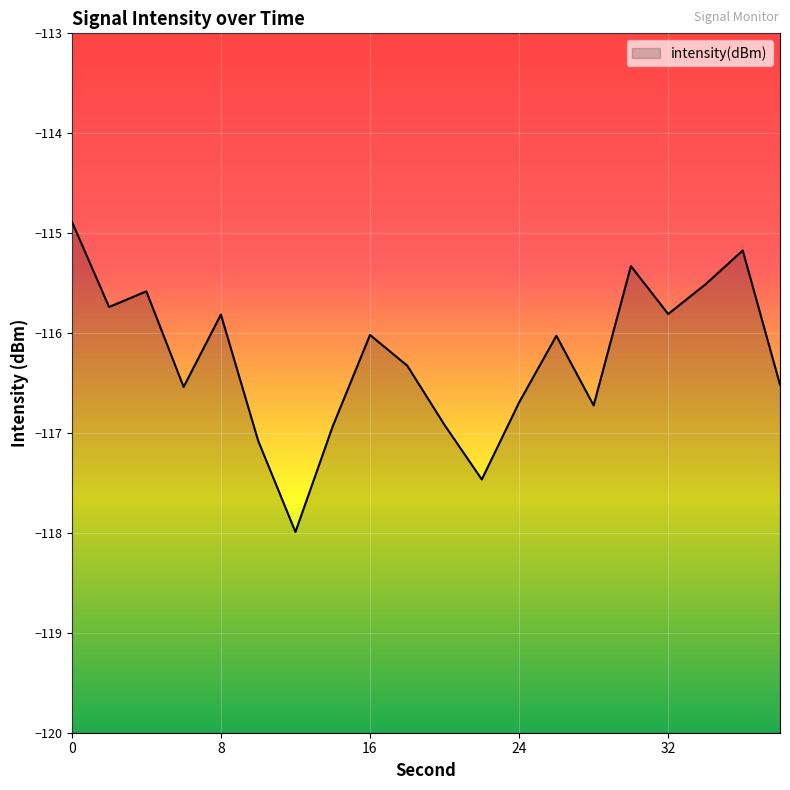

What is the change in value from 18 to 32?

+0.5